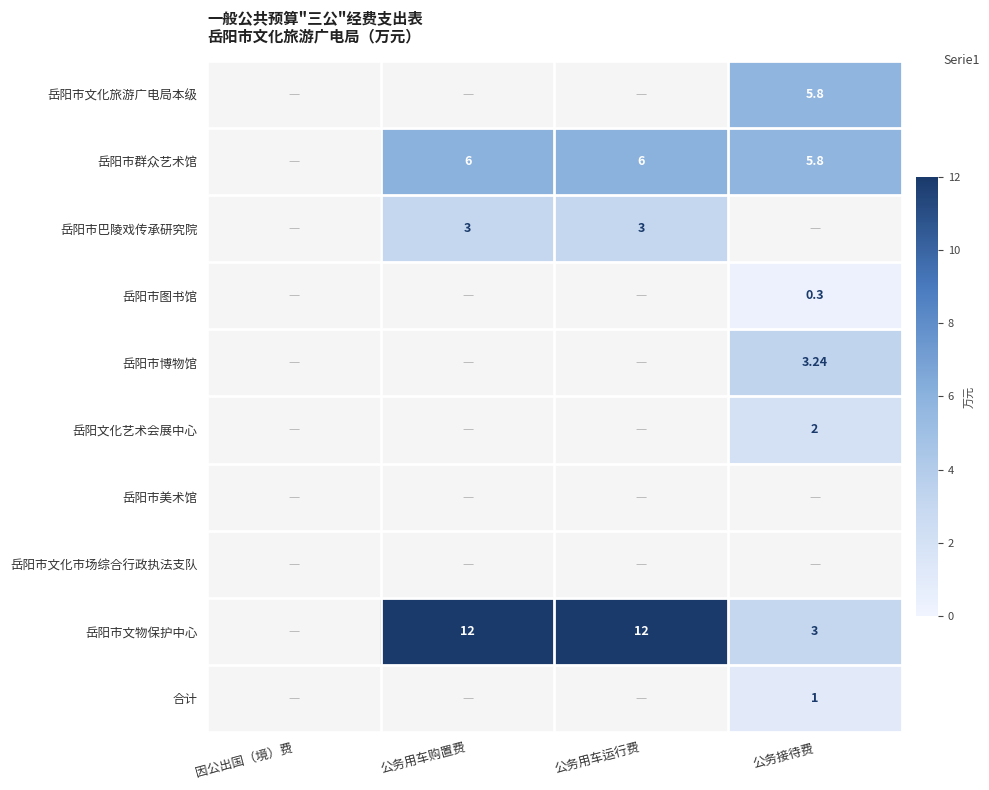

How many categories are shown in the chart?

4